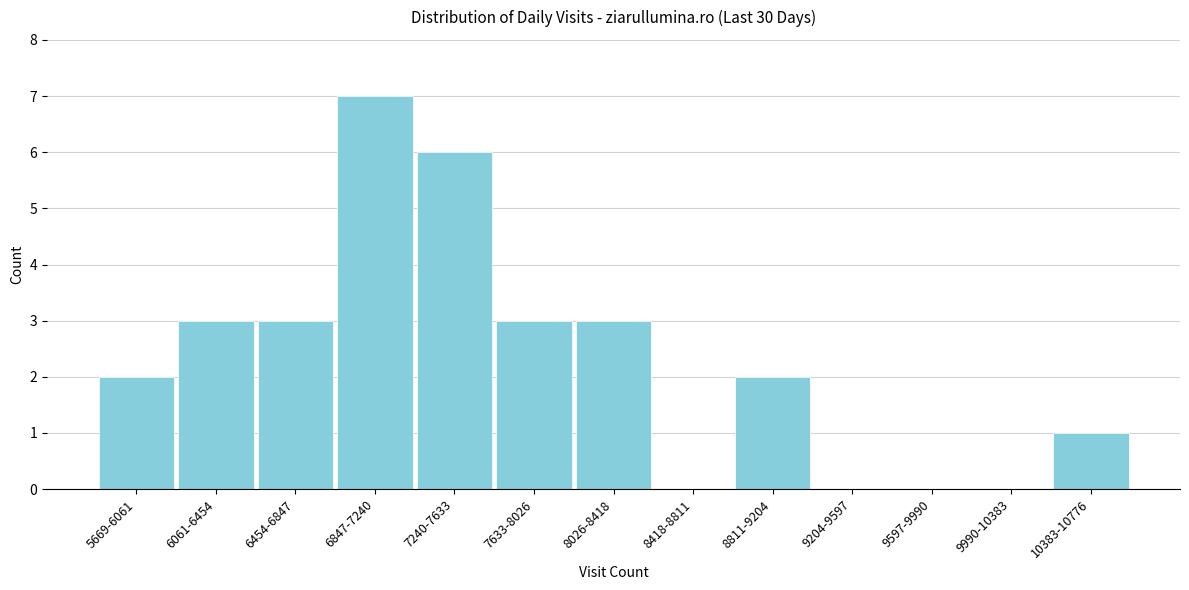

Reading left to right, extract all data points from this chart.

5669-6061=2	6061-6454=3	6454-6847=3	6847-7240=7	7240-7633=6	7633-8026=3	8026-8418=3	8418-8811=0	8811-9204=2	9204-9597=0	9597-9990=0	9990-10383=0	10383-10776=1